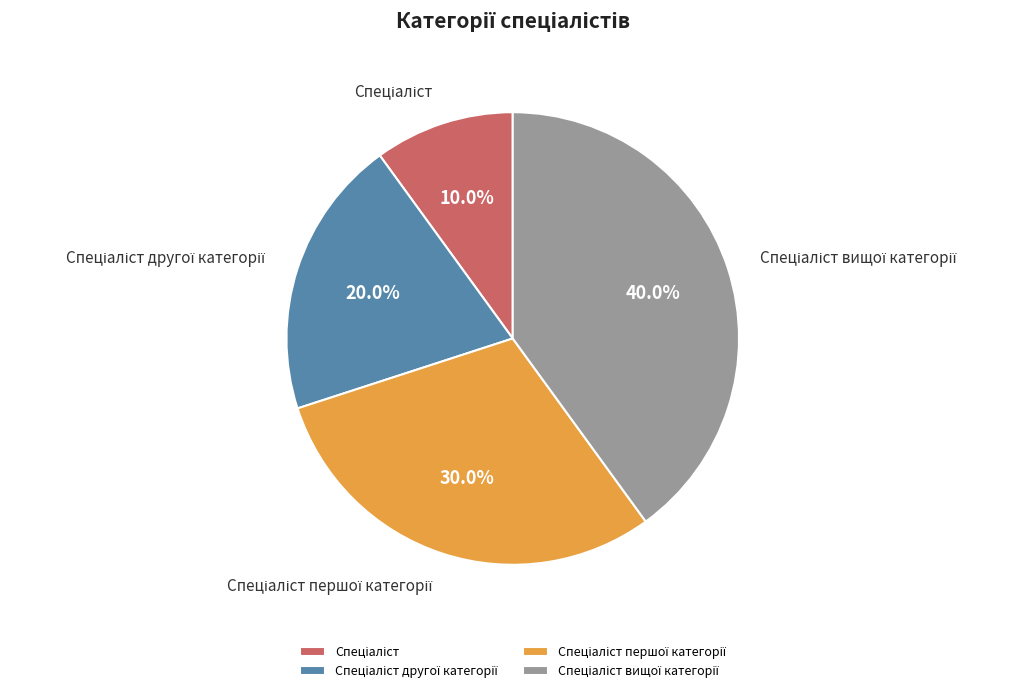

Is there any slice that represents more than half of the pie?

No